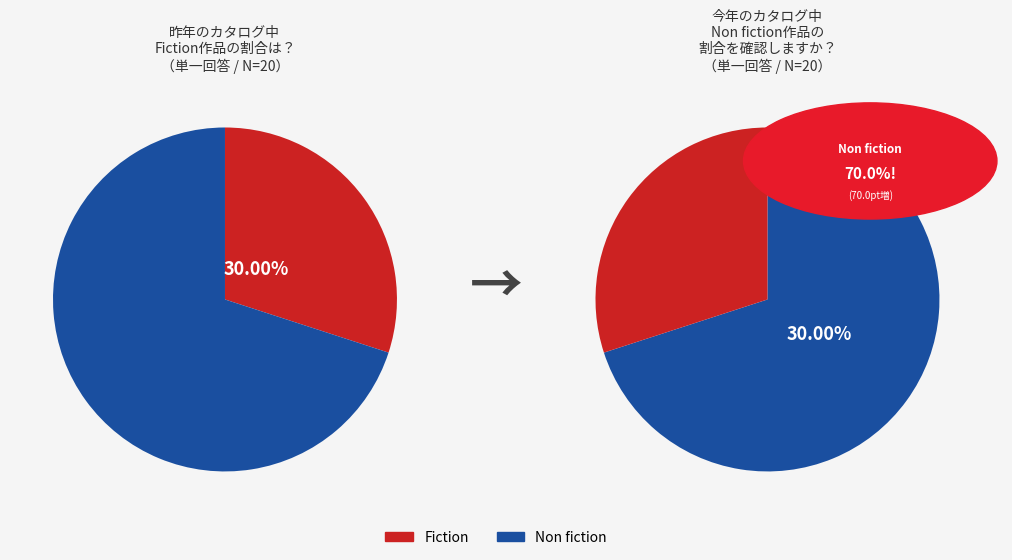

The Non fiction slice represents 81% of the pie. True or false?

False